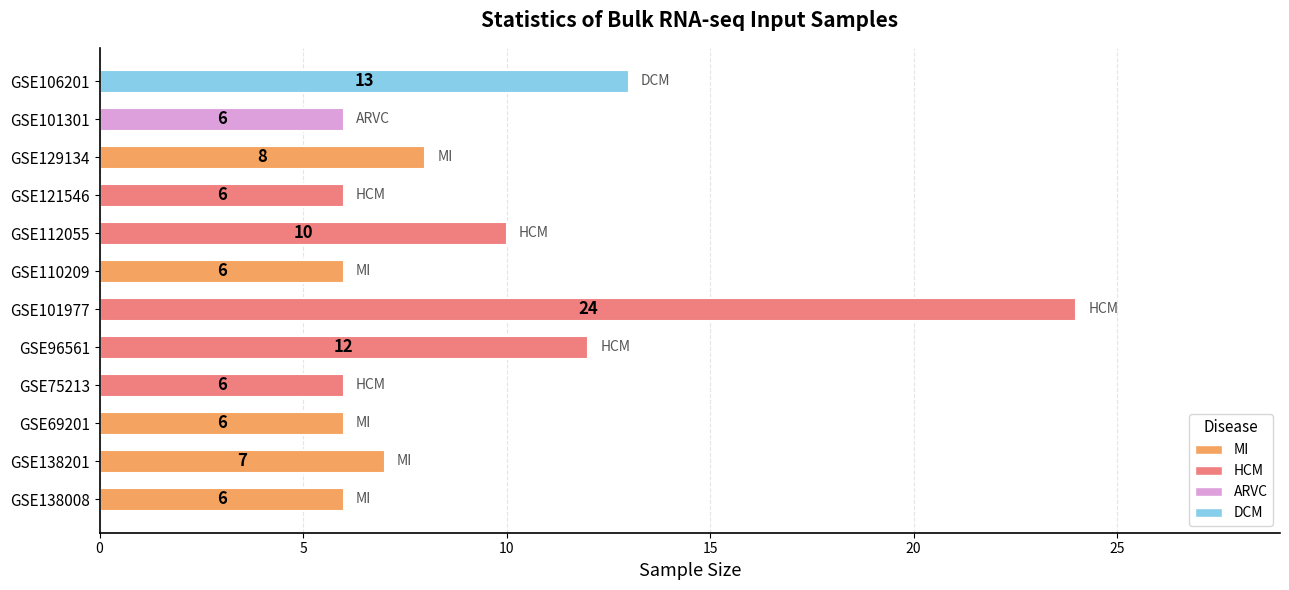

What is the maximum value shown in the chart?

24